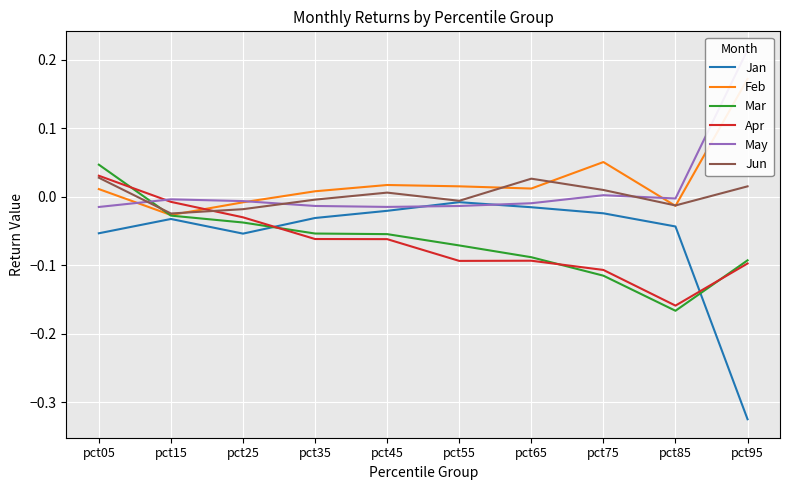

Count the number of categories in the chart.

10